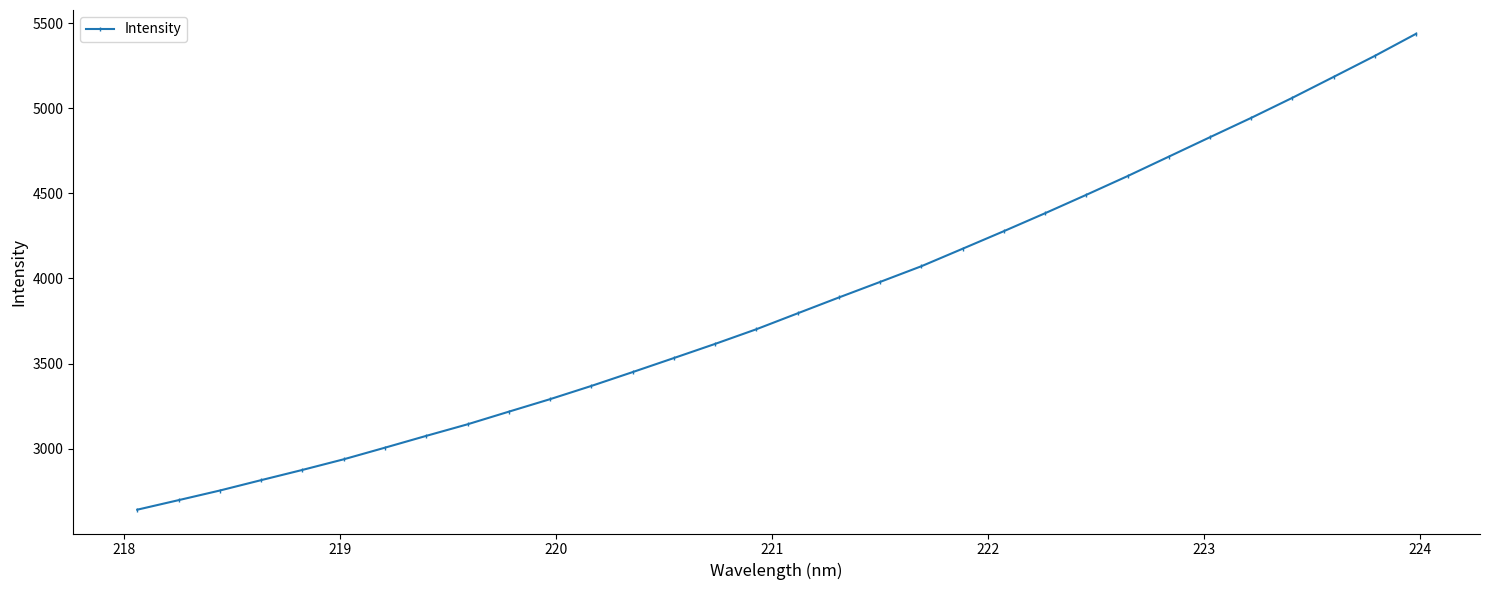

What is the maximum value shown in the chart?

5436.7